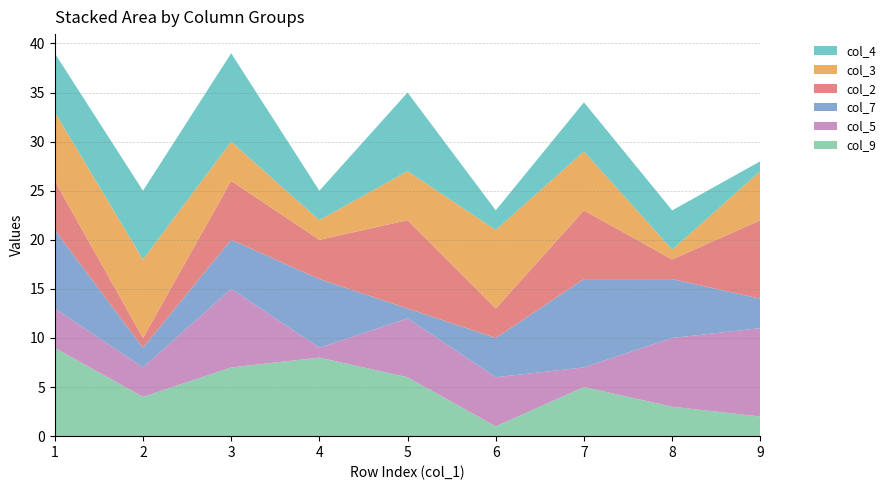

Reading right to left, transcribe all the data shown in this chart.

col_9: 2	3	5	1	6	8	7	4	9
col_5: 9	7	2	5	6	1	8	3	4
col_7: 3	6	9	4	1	7	5	2	8
col_2: 8	2	7	3	9	4	6	1	5
col_3: 5	1	6	8	5	2	4	8	7
col_4: 1	4	5	2	8	3	9	7	6